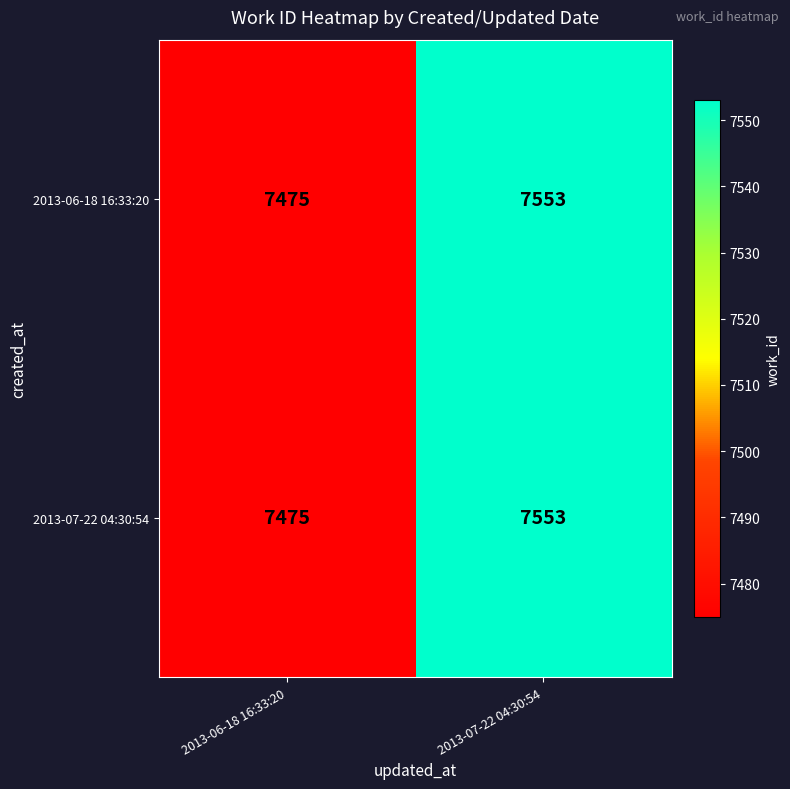

What is the difference between the maximum and minimum values in the 2013-07-22 04:30:54 series?

78